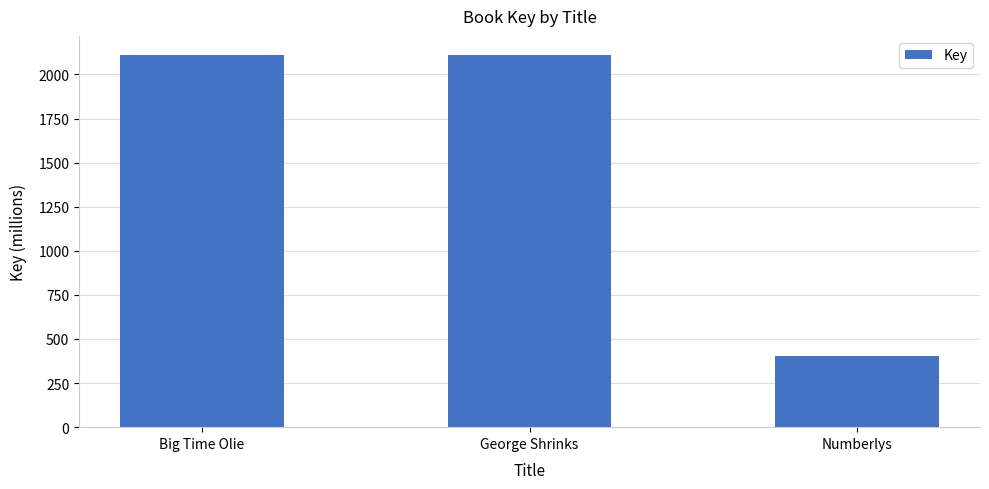

What is the value of the 1st bar from the left?

2113.1